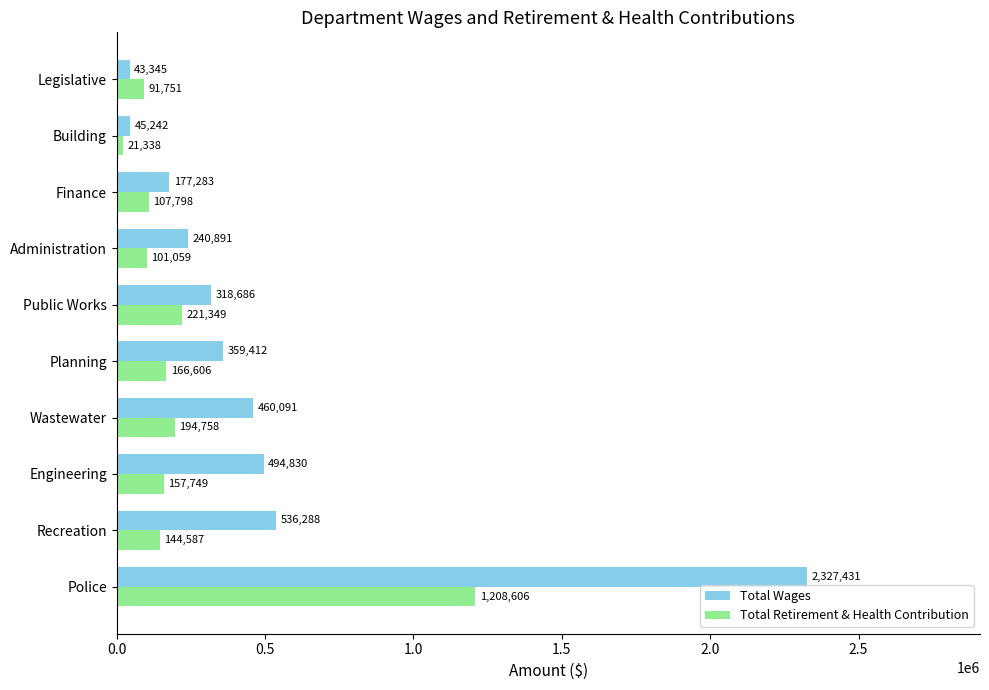

Which category has the highest value across all series?

Police